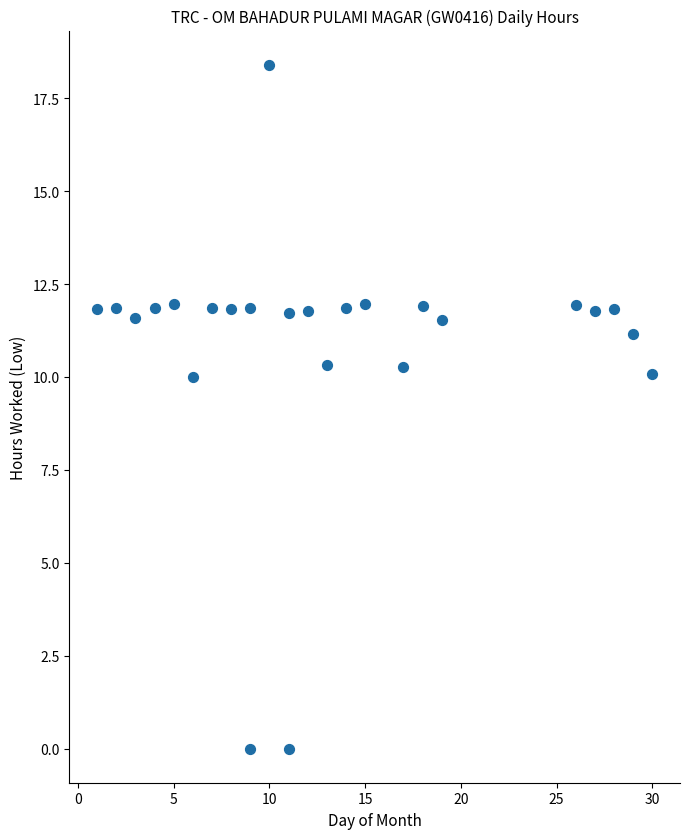

What is the range of X values (max minus min)?

29.0